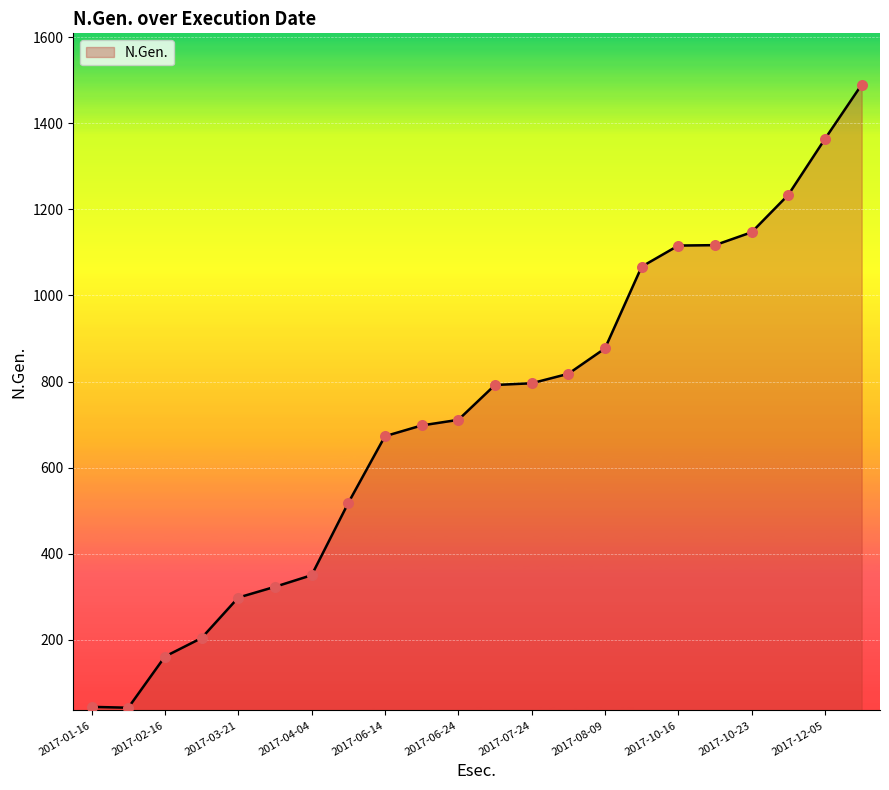

What is the difference between the maximum and minimum values?

1448